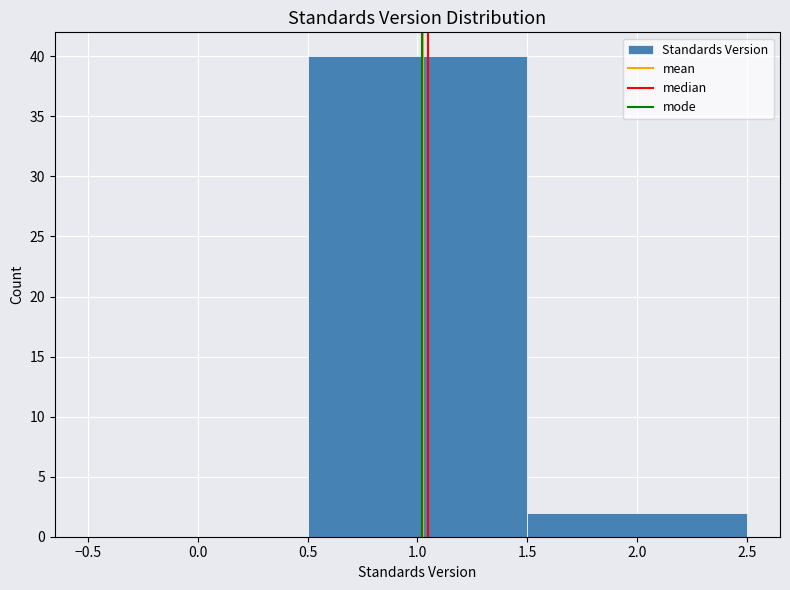

How tall is the bar that spans 0.5 to 1.5 on the x-axis? The values are not printed on the chart, so give them approximately, as read against the axis.

40